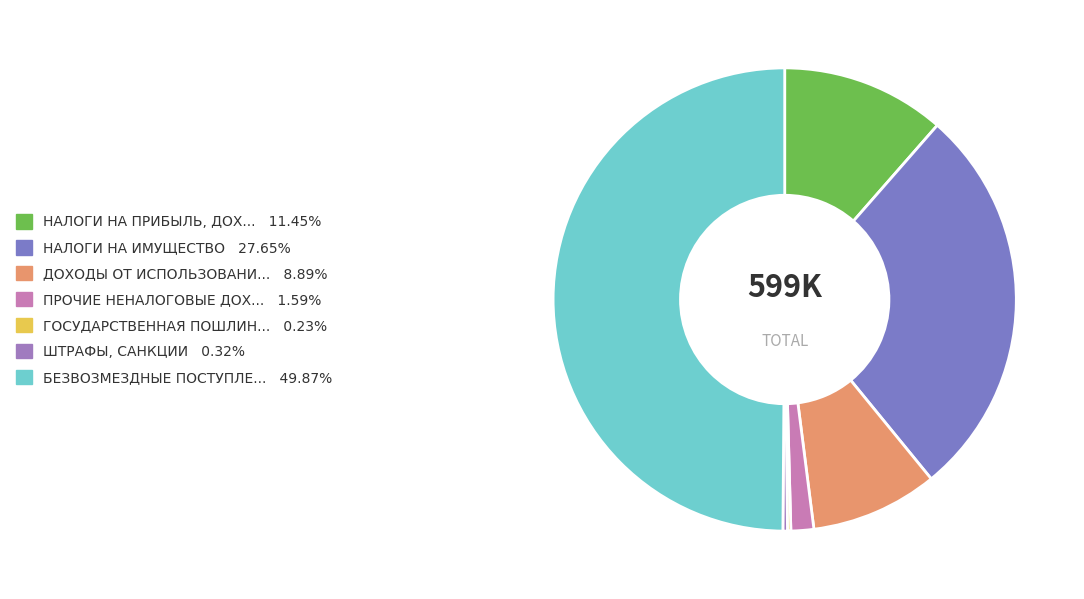

Count the number of slices in the pie.

7